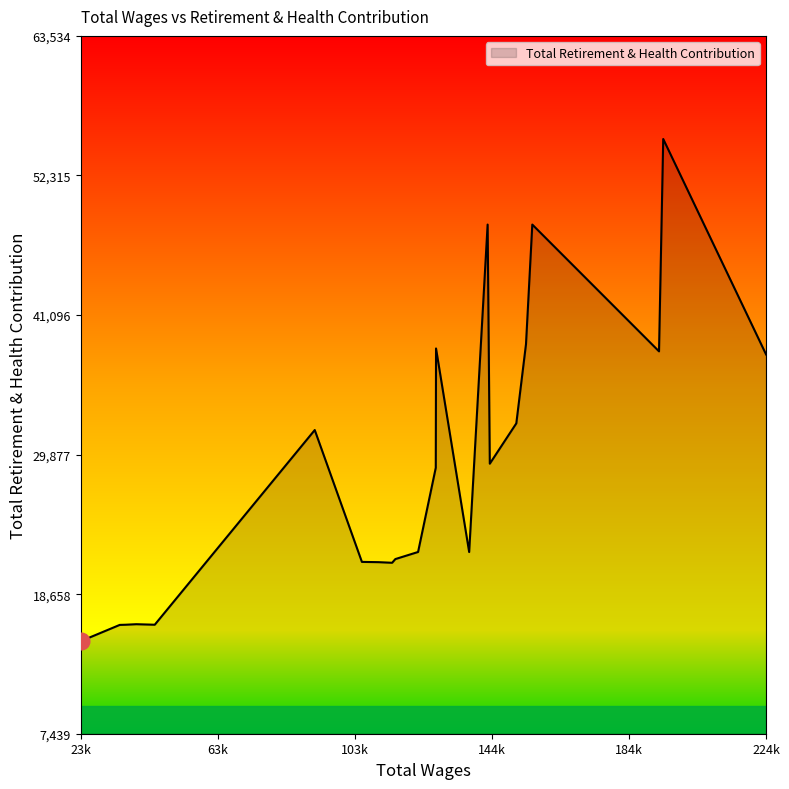

What is the greatest value displayed?

55247